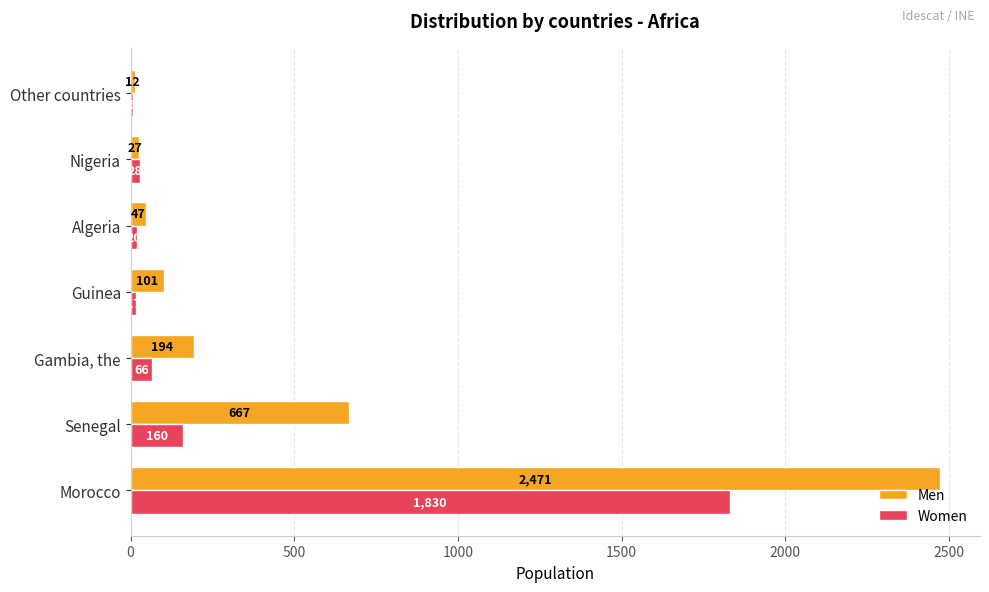

What is the total value across all series at Morocco?

4301